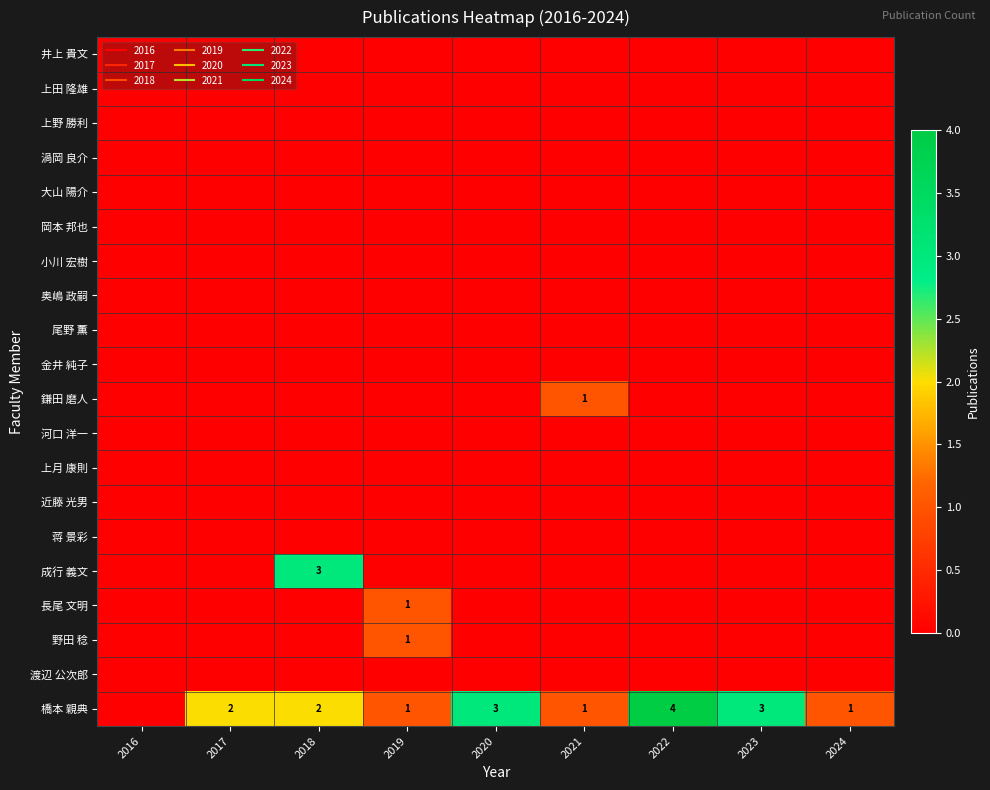

Between 2019 and 2021, which is larger?

2019